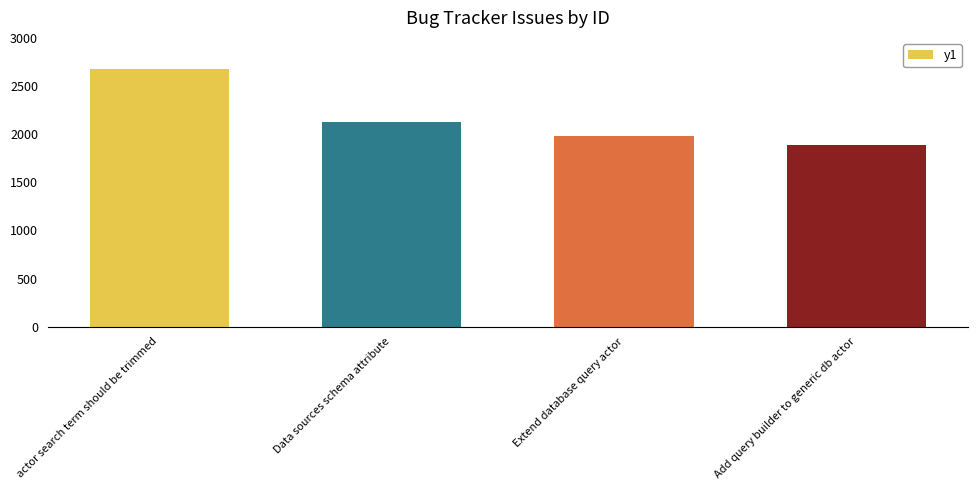

Where does the data first go above 2129?

actor search term should be trimmed